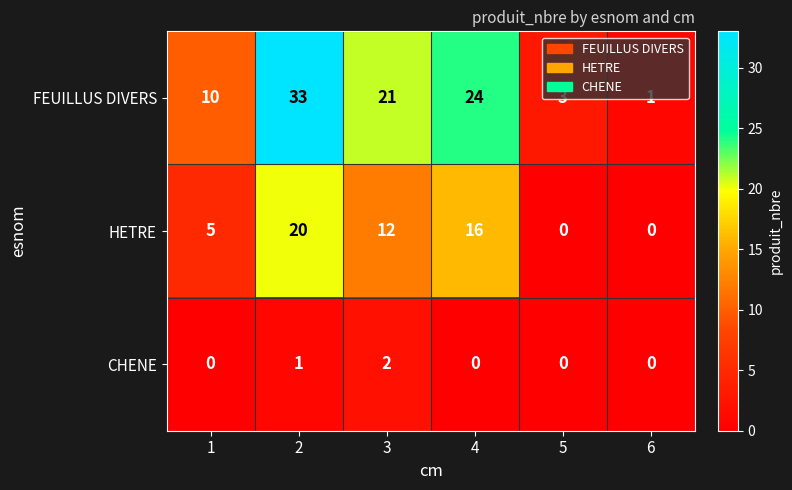

Is it true that FEUILLUS DIVERS equals 0 at 6?

False